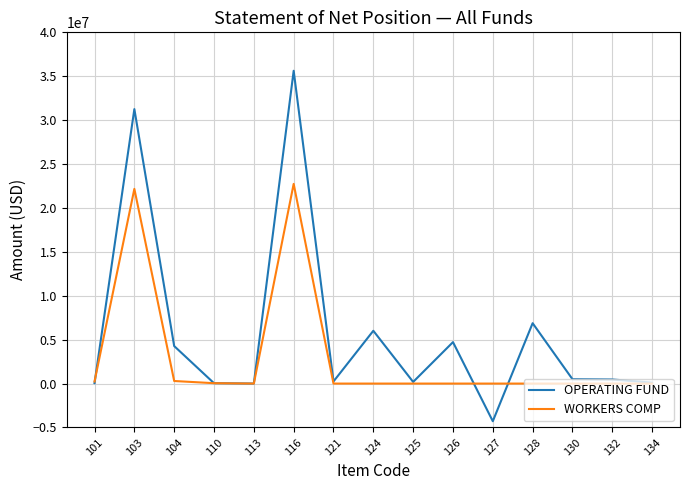

List the series in order of their peak value, highest first.

OPERATING FUND, WORKERS COMP